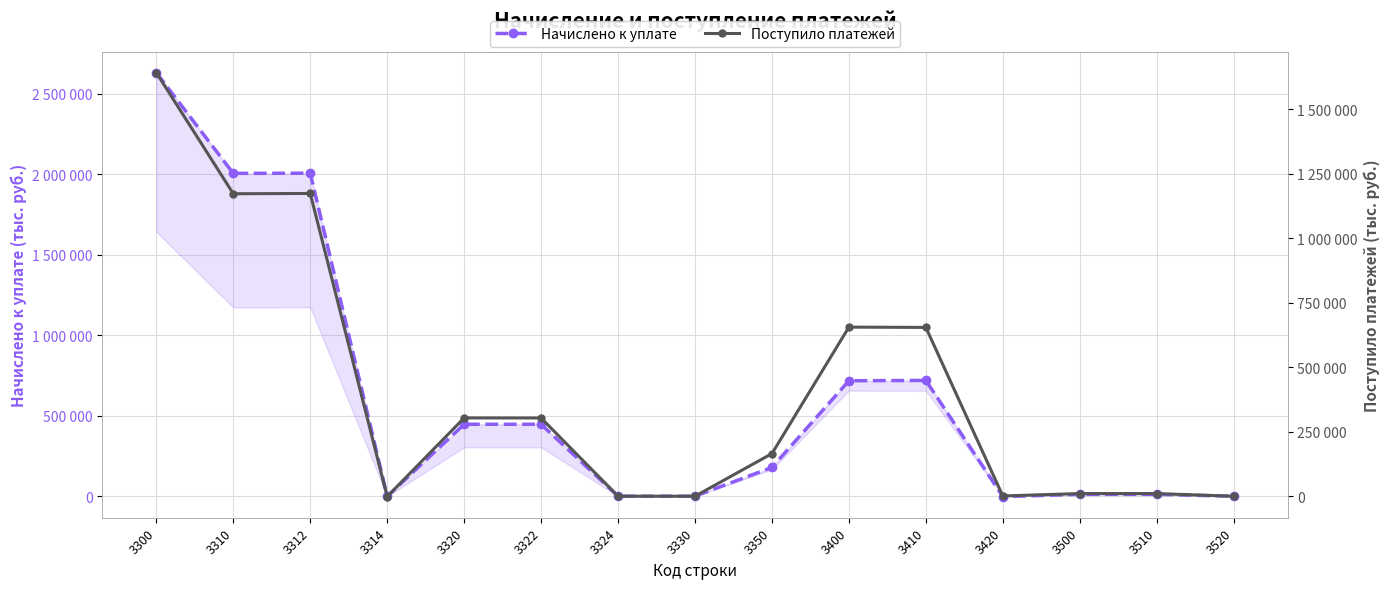

How many negative values does the Начислено к уплате series have?

4